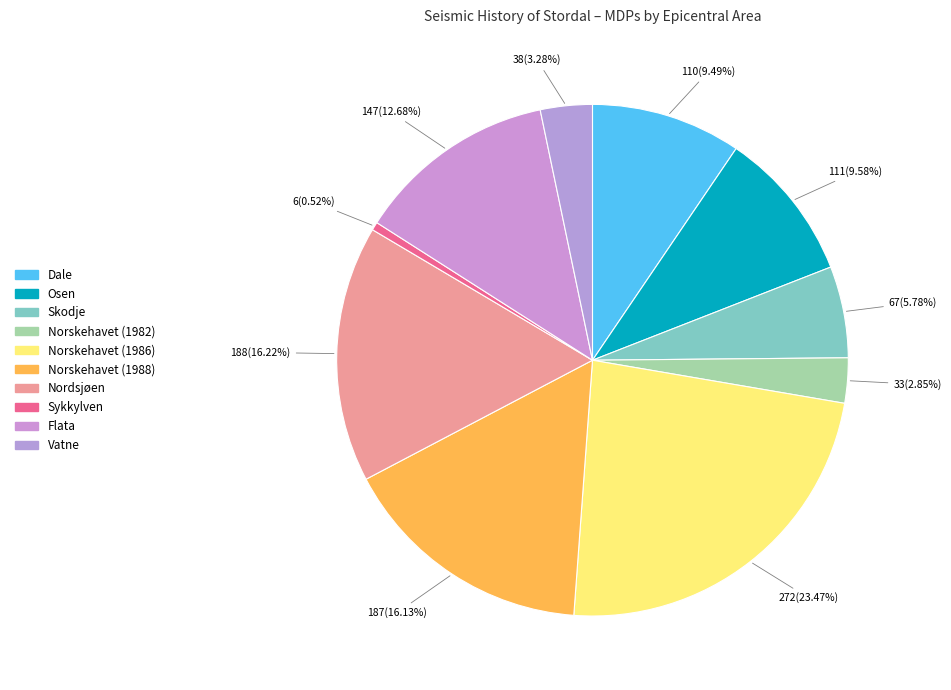

Which has a higher value, Norskehavet (1988) or Flata?

Norskehavet (1988)